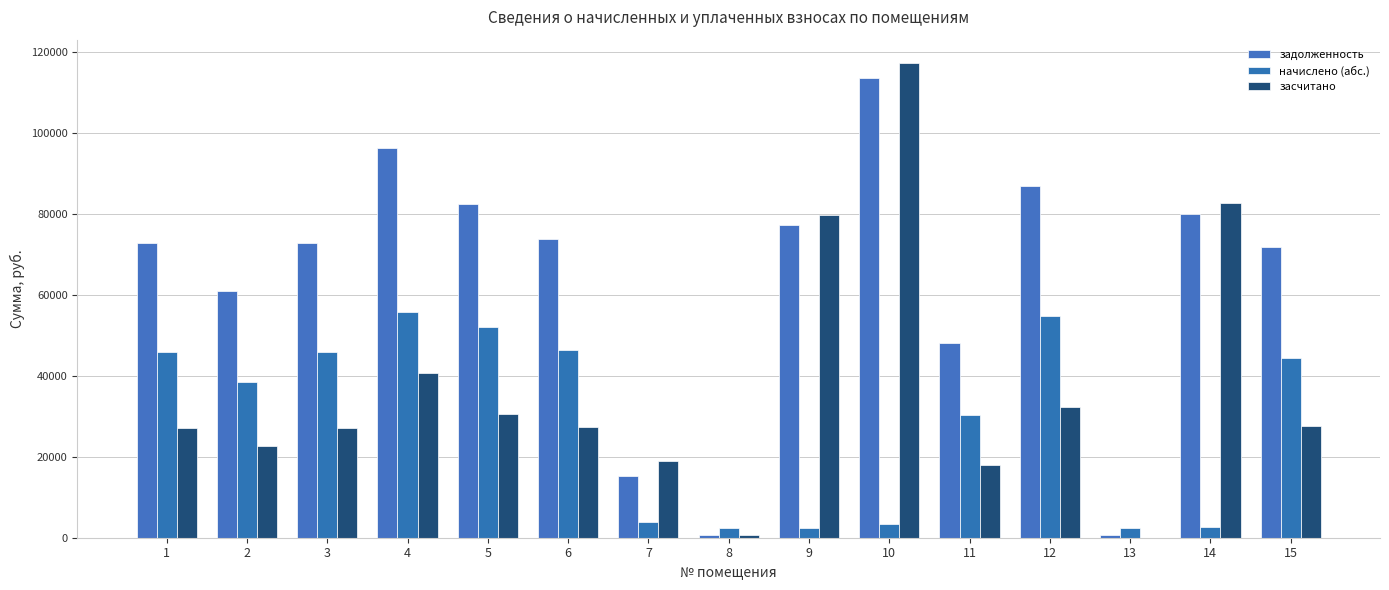

Rank the series by their maximum value, from highest to lowest.

засчитано, задолженность, начислено (абс.)